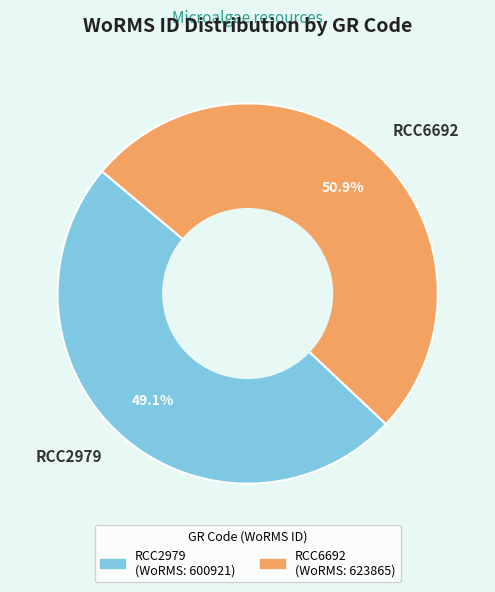

To the nearest percent, what portion does RCC2979 represent?

49%